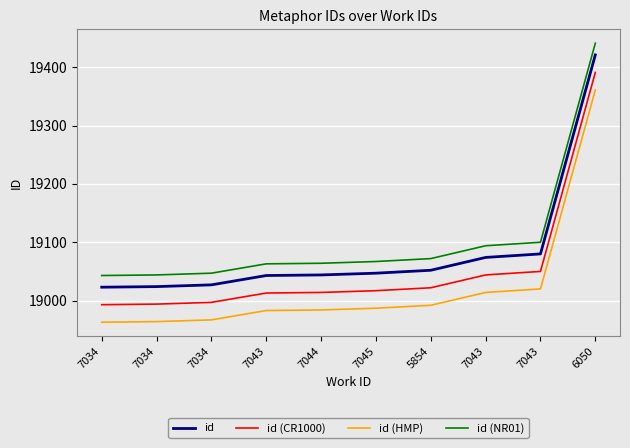

Between 7034 and 6050, which is larger?

6050